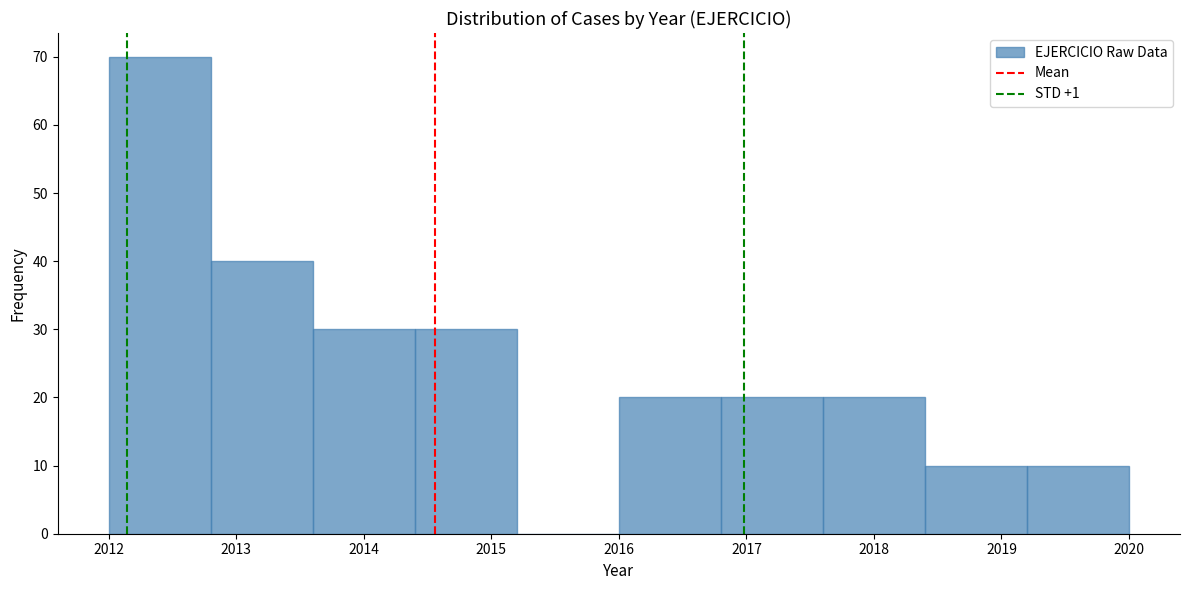

Reading left to right, list every bar in this chart as the range it spans on the x-axis followed by its height. The values are not printed on the chart, so give them approximately, as read against the axis.

2012.0 to 2012.8: 70
2012.8 to 2013.6: 40
2013.6 to 2014.4: 30
2014.4 to 2015.2: 30
2015.2 to 2016.0: 0
2016.0 to 2016.8: 20
2016.8 to 2017.6: 20
2017.6 to 2018.4: 20
2018.4 to 2019.2: 10
2019.2 to 2020.0: 10